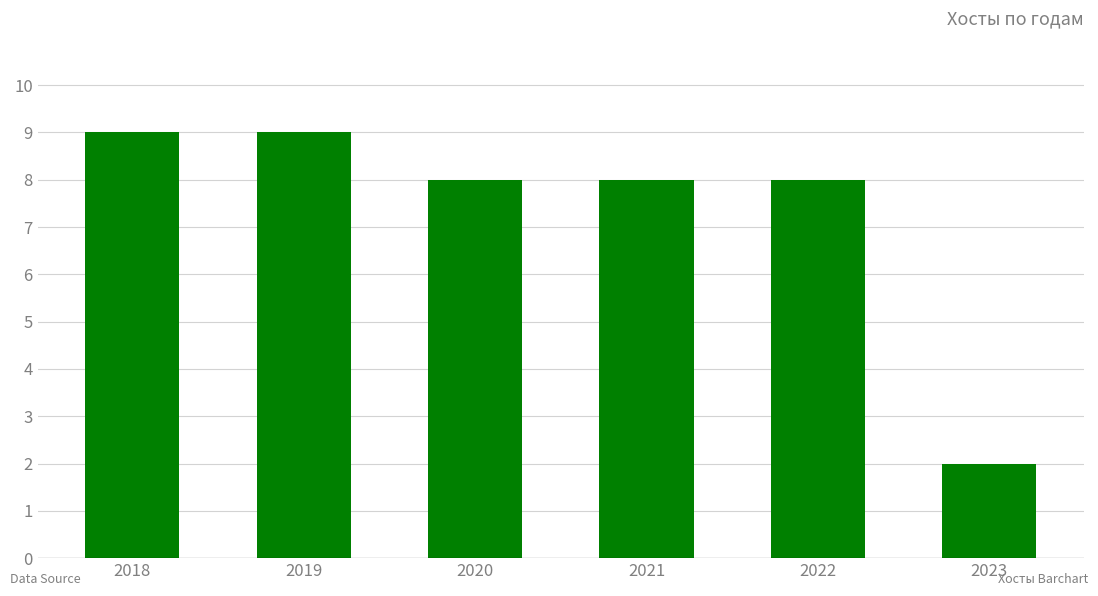

How many bars are there in total?

6